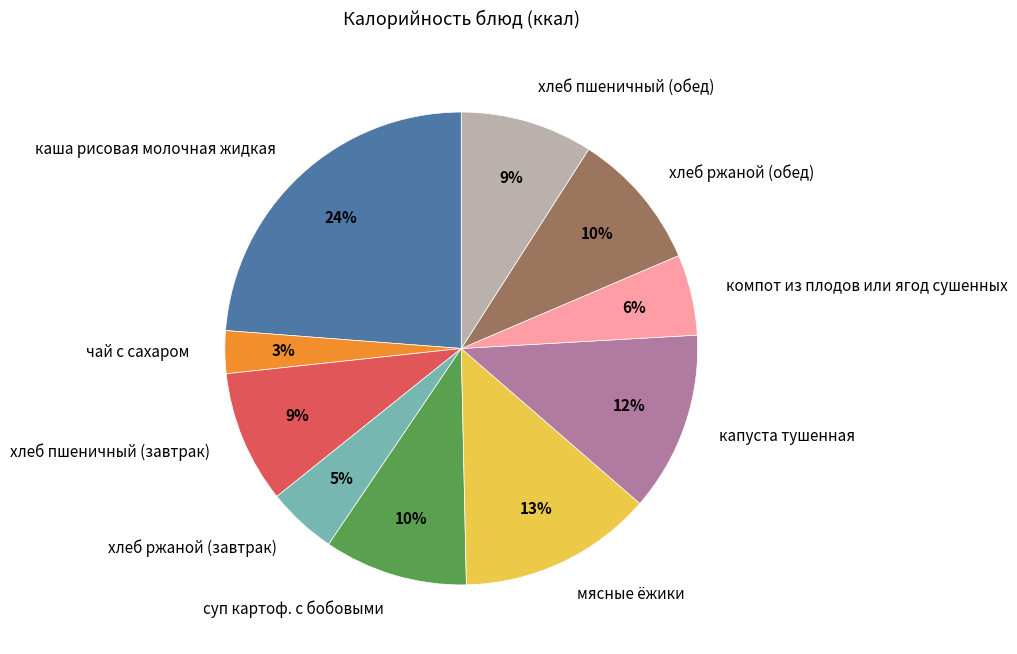

Which has a higher value, мясные ёжики or хлеб ржаной (обед)?

мясные ёжики